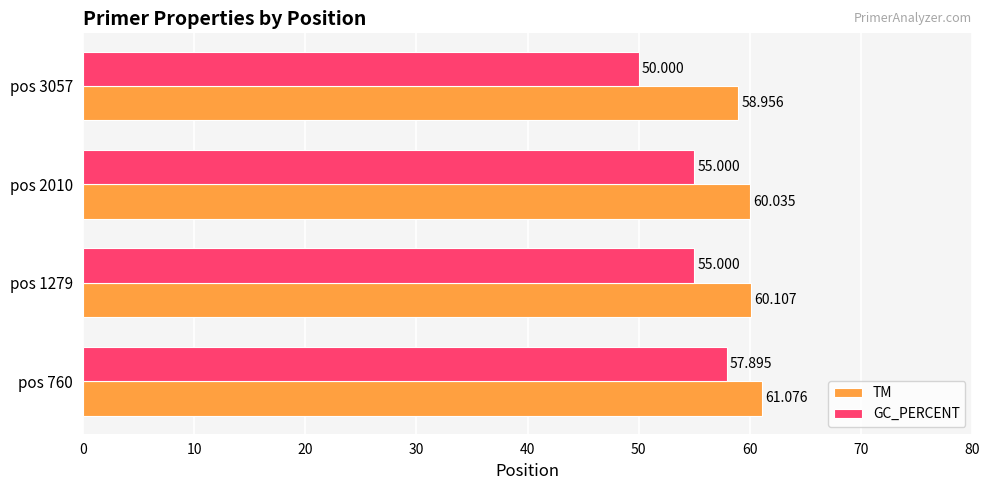

How many GC_PERCENT values are between 55 and 57?

2